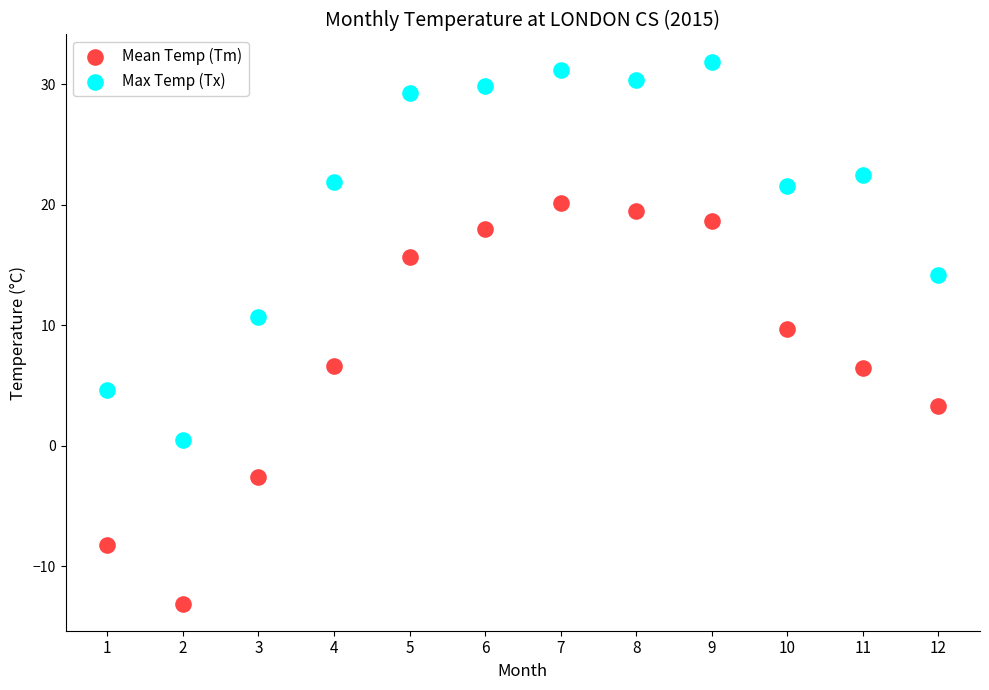

Which series has the widest spread of Y values?

Mean Temp (Tm)